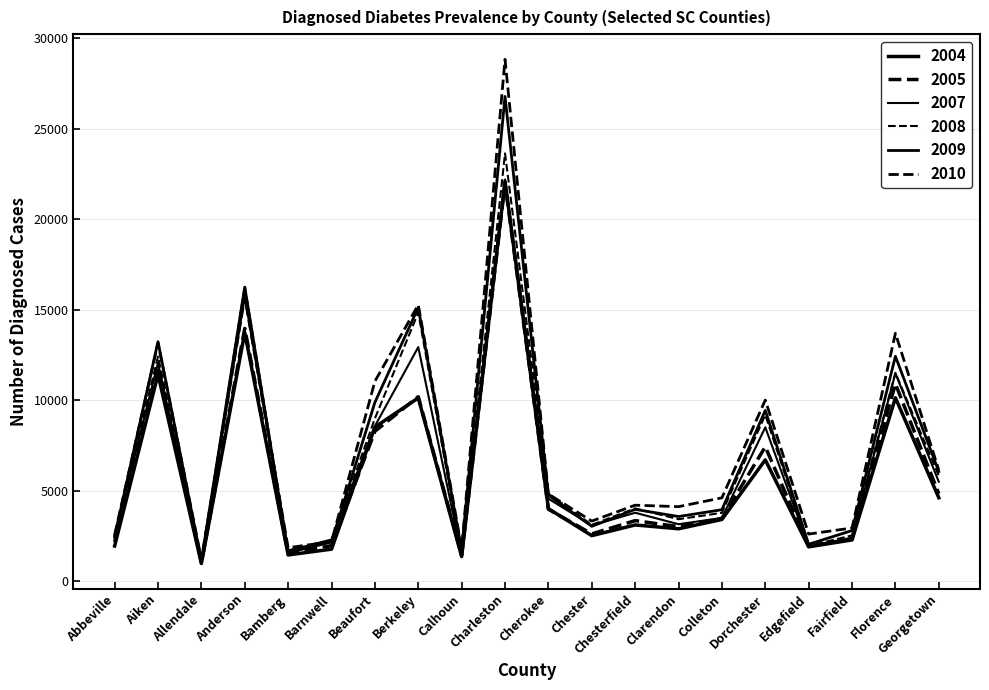

True or false: 2005 has a value of 1523 at Bamberg.

True